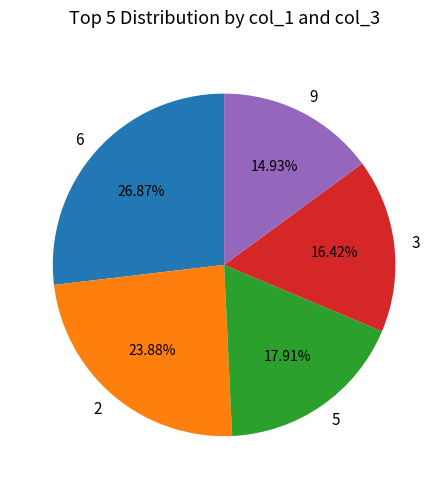

Combined, what portion of the pie is 6 and 9?

41.8%